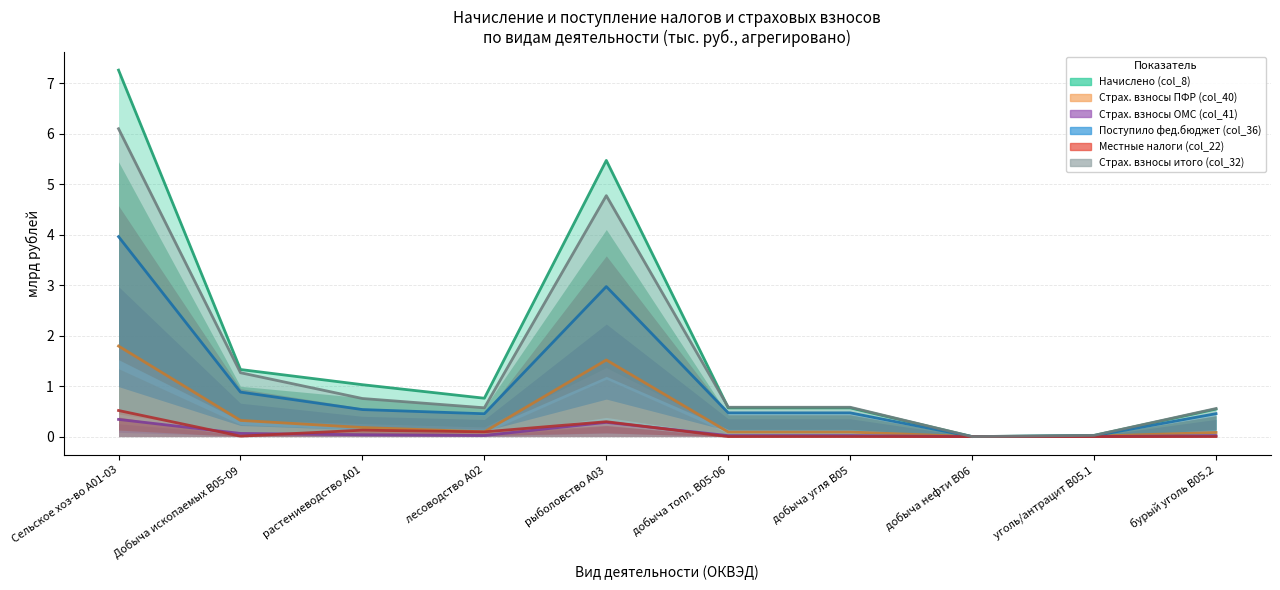

What value does the col_8 series have at бурый уголь B05.2?

0.5